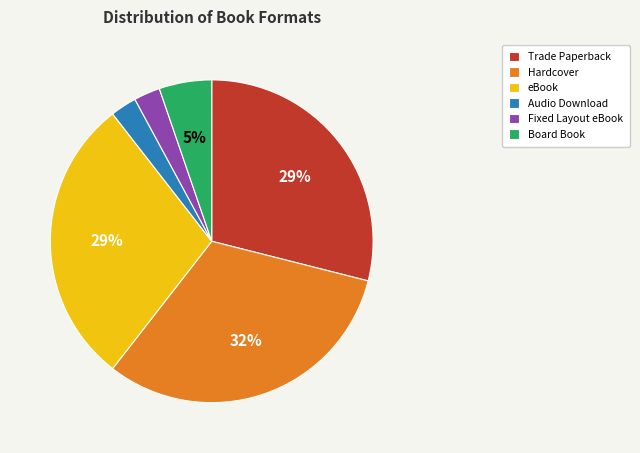

How many segments does this pie chart have?

6